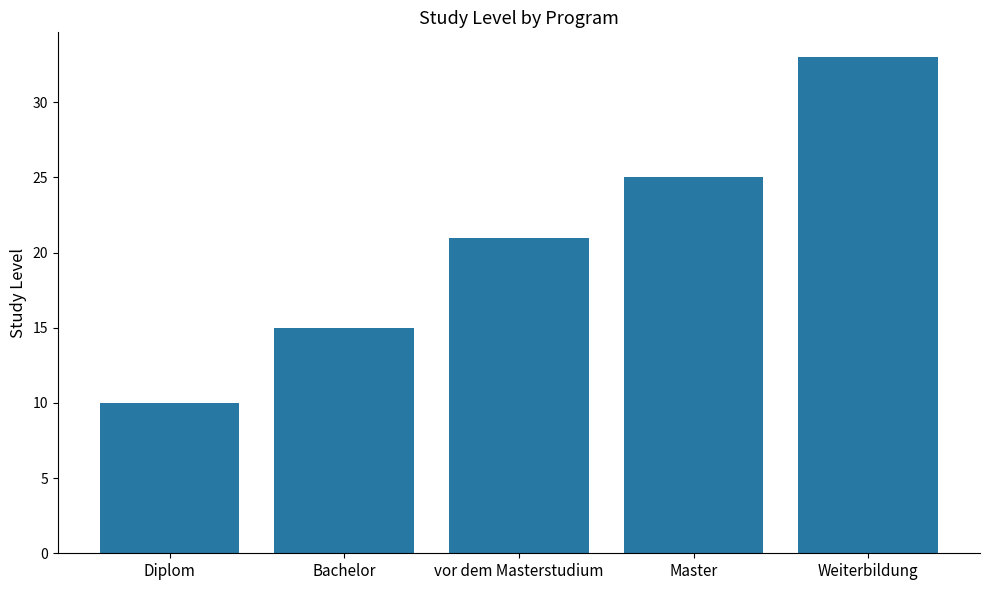

What is the difference between the values at Weiterbildung and Bachelor?

18